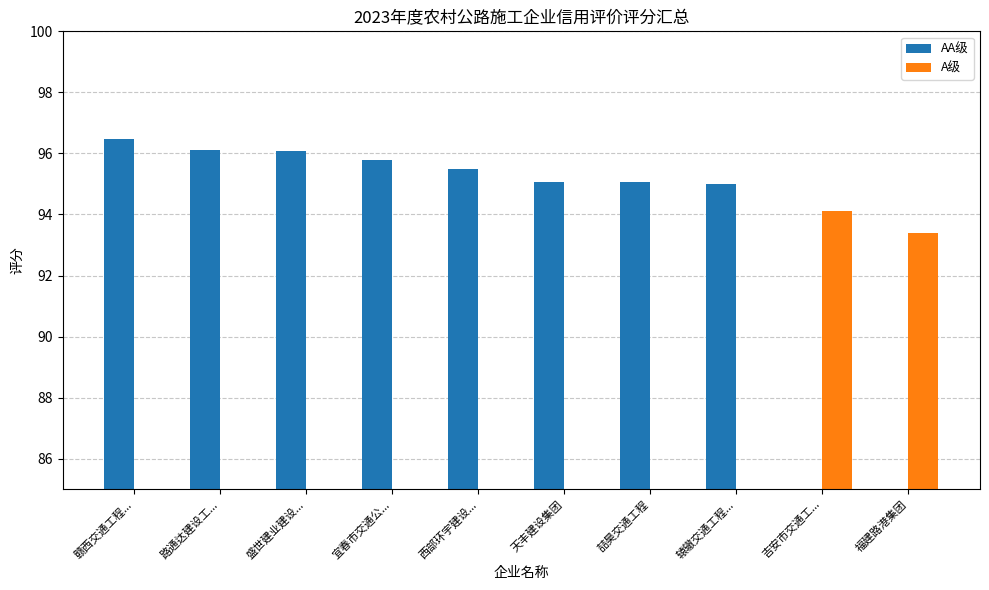

Between 路通达建设工... and 宜春市交通公..., which series saw the biggest shift?

AA级